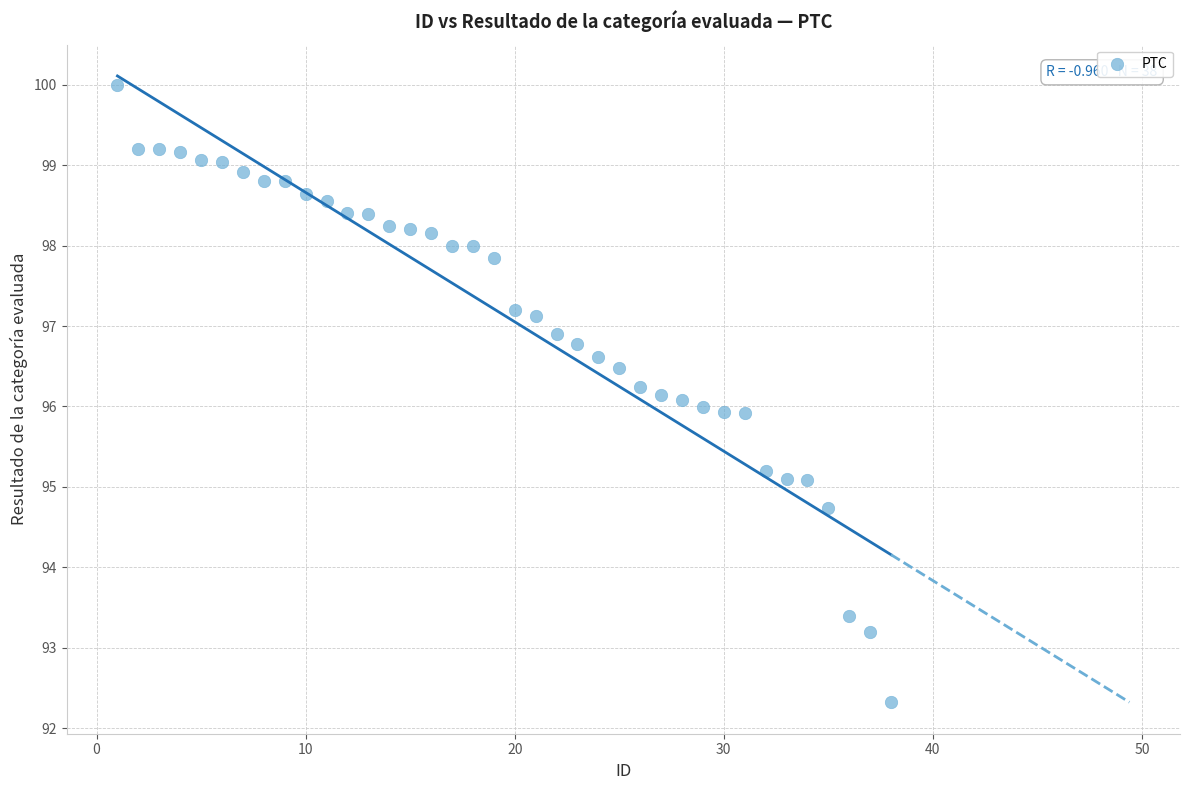

What is the range of Y values (max minus min)?

7.7